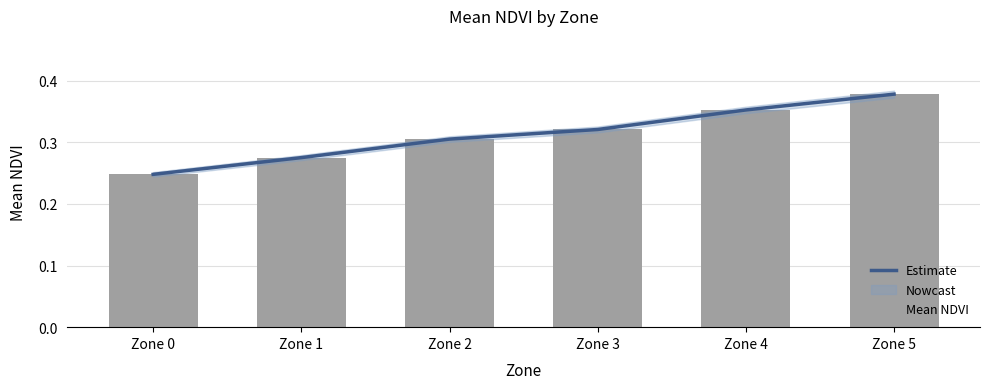

Which series changed the most between Zone 0 and Zone 1?

Estimate